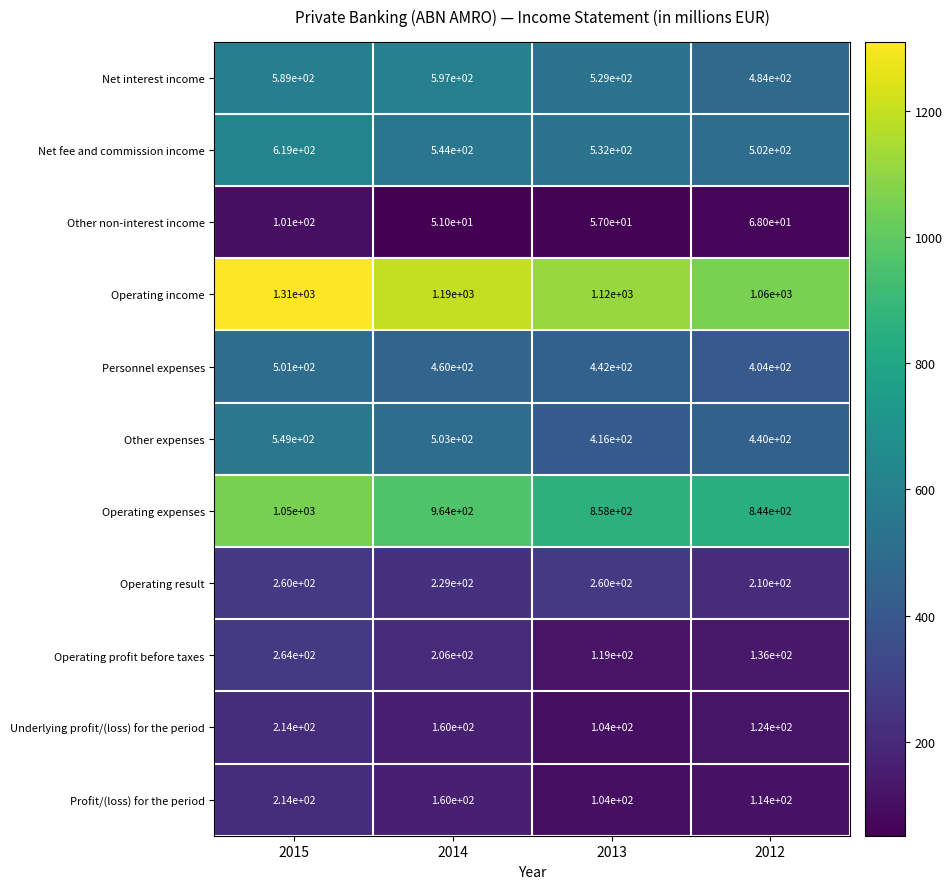

The Other non-interest income series shows 81 at 2013. True or false?

False